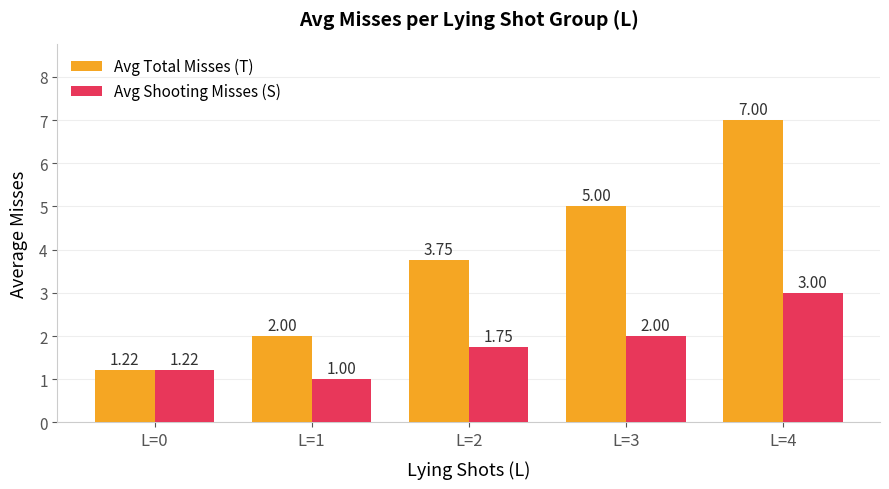

Which series changed the most between L=2 and L=3?

Avg Total Misses (T)